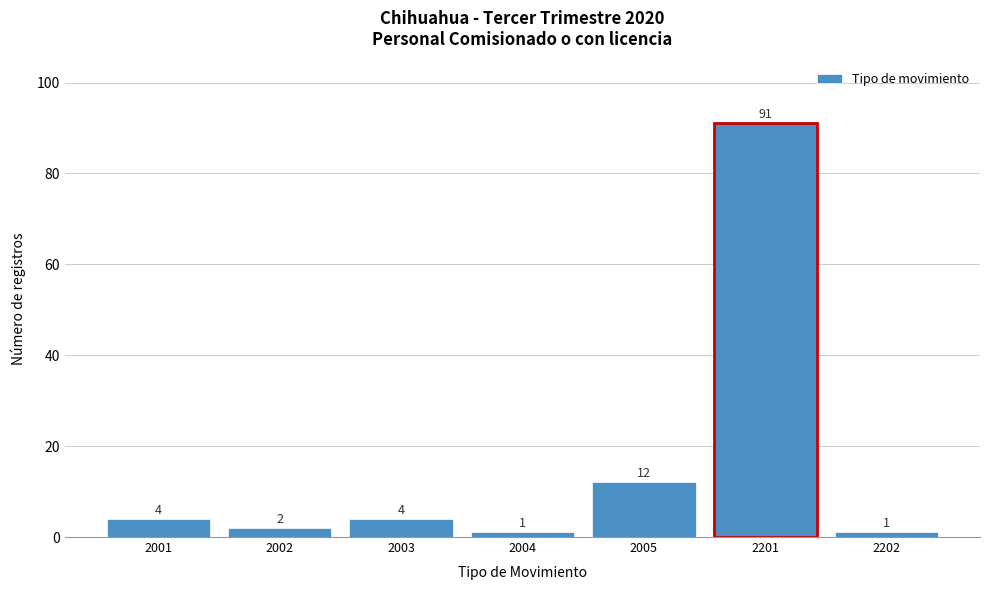

Reading left to right, extract all data points from this chart.

2001=4	2002=2	2003=4	2004=1	2005=12	2201=91	2202=1